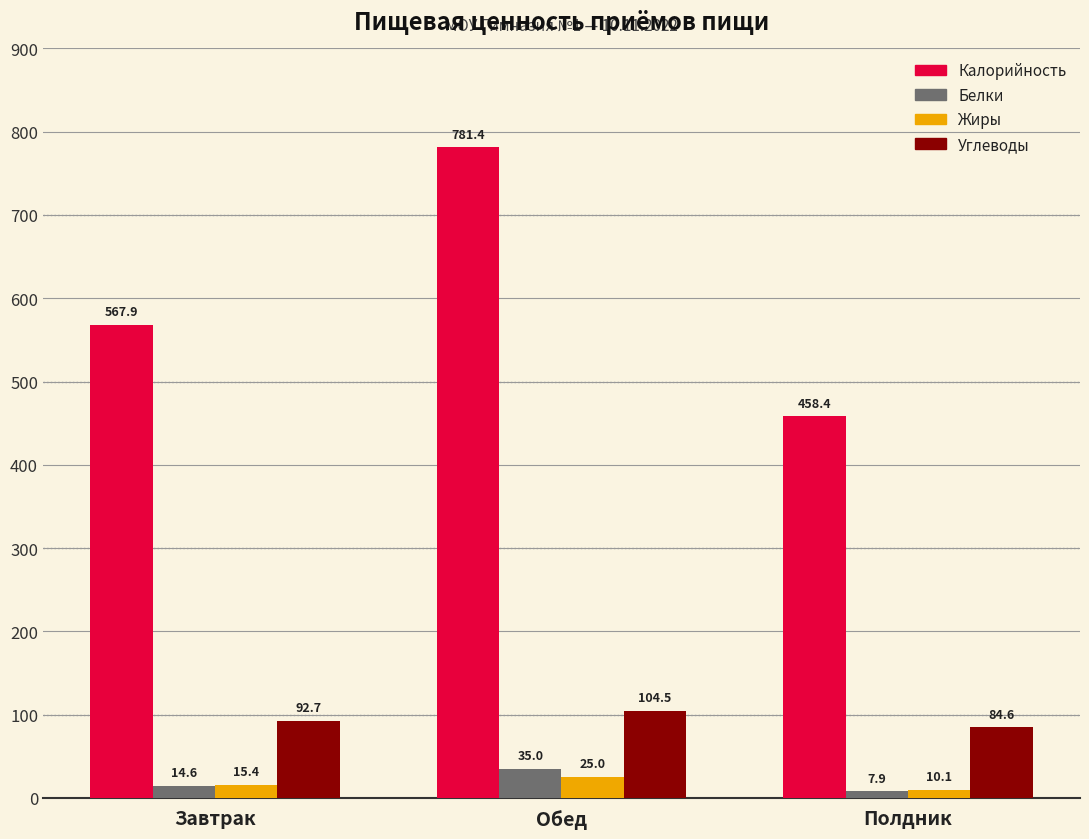

What is the sum of all Калорийность values?

1807.7